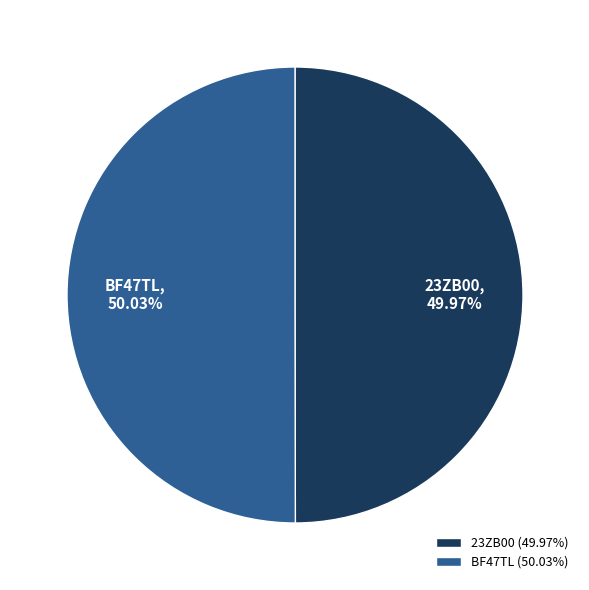

What portion of the pie excludes 23ZB00?

50.0%